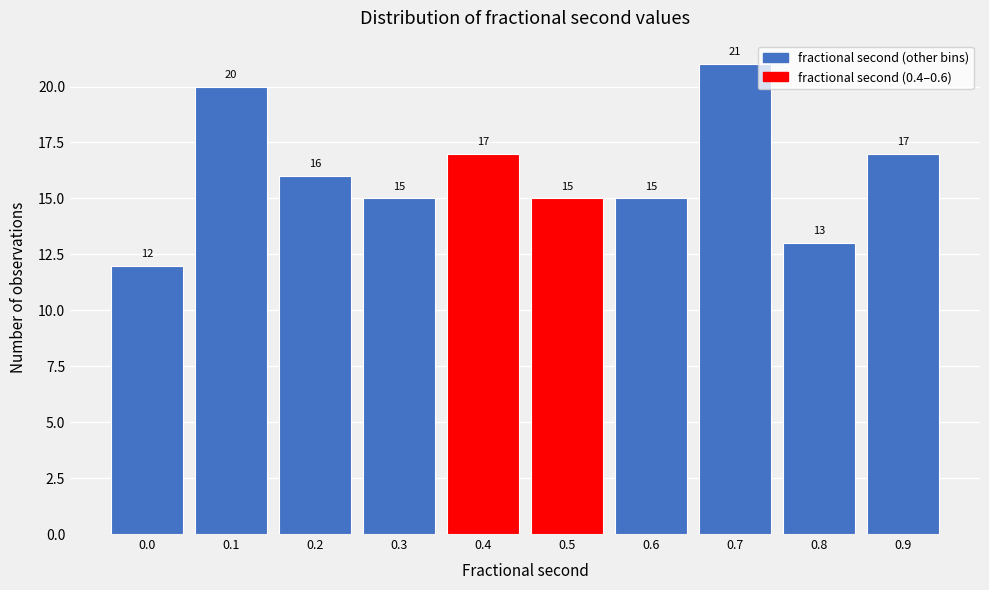

Reading right to left, list all the values displayed in this chart.

17	13	21	15	15	17	15	16	20	12